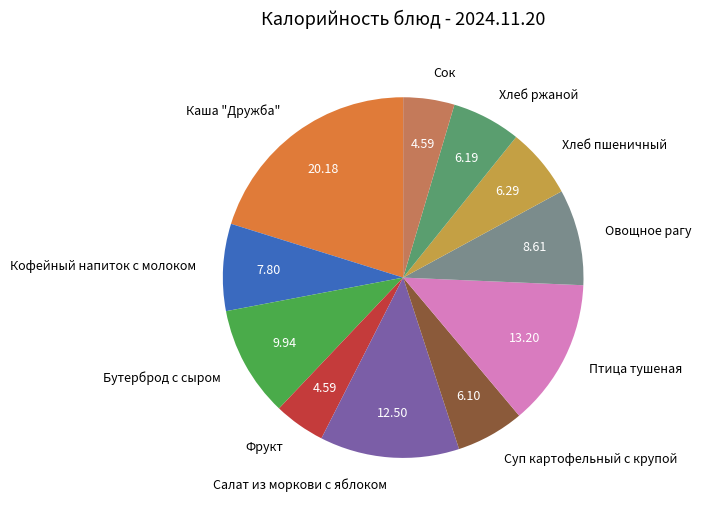

True or false: Бутерброд с сыром accounts for 10% of the total.

True